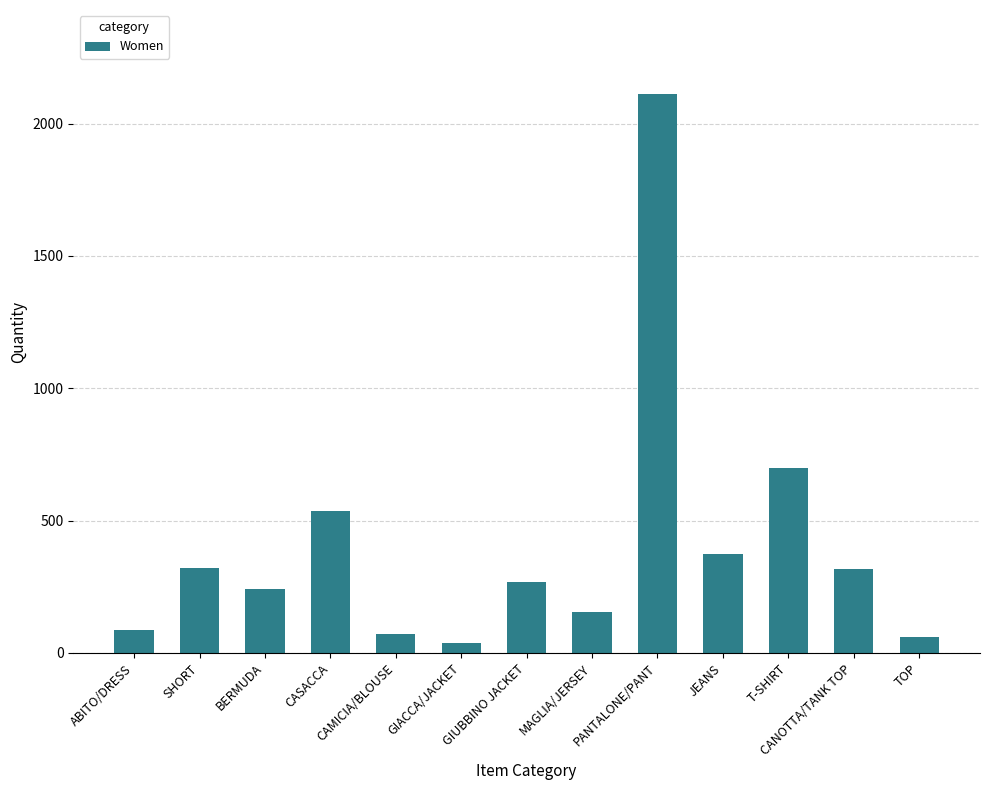

True or false: the data shows 242 at BERMUDA.

True